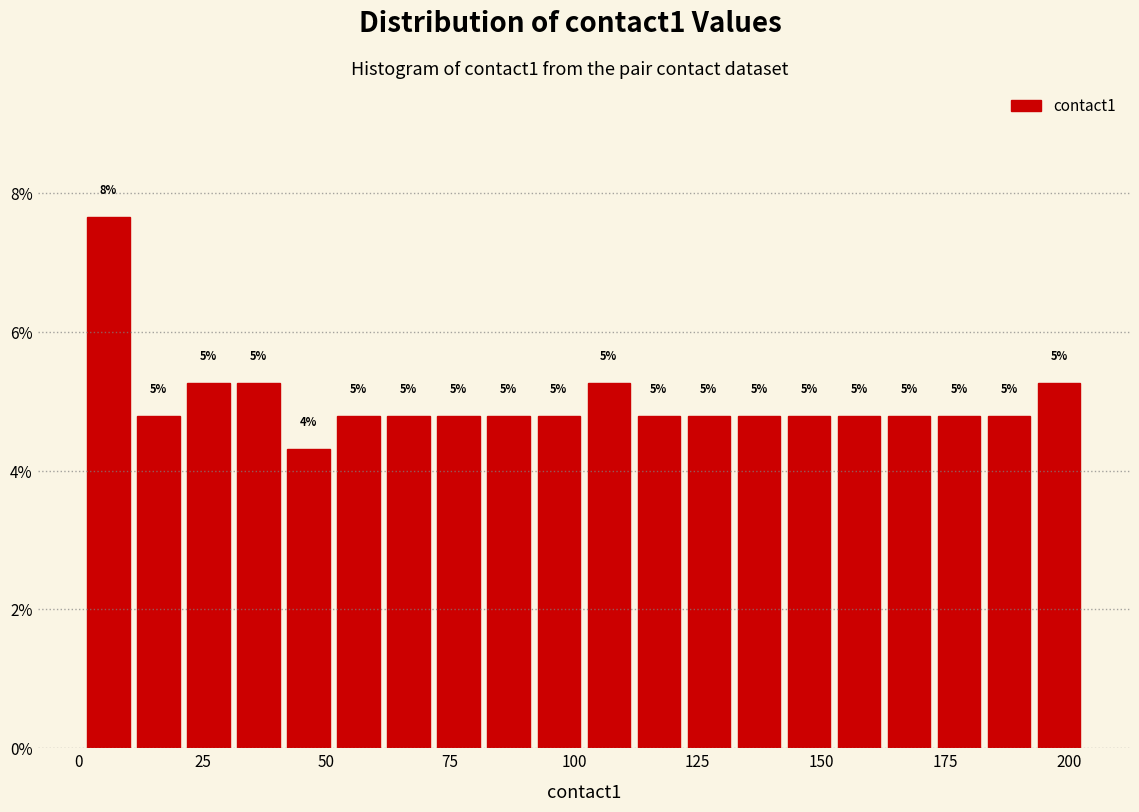

Around what value on the x-axis is the tallest bar? Give the approximate position of its centre, as read against the axis.

5